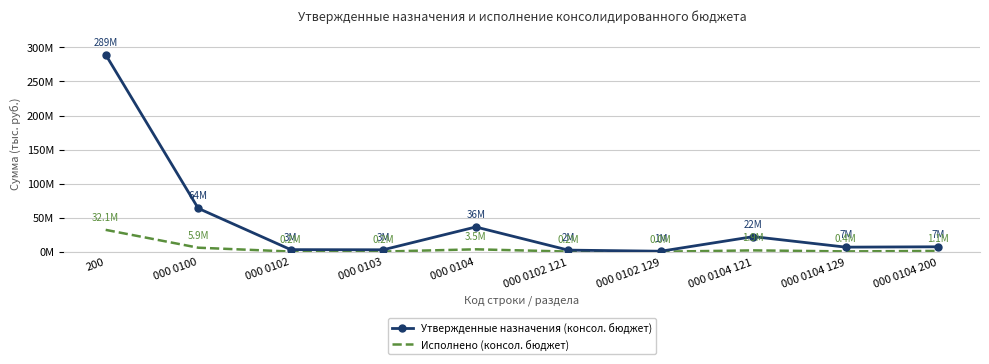

What are all the series names shown in the legend?

Утвержденные назначения (консол. бюджет), Исполнено (консол. бюджет)